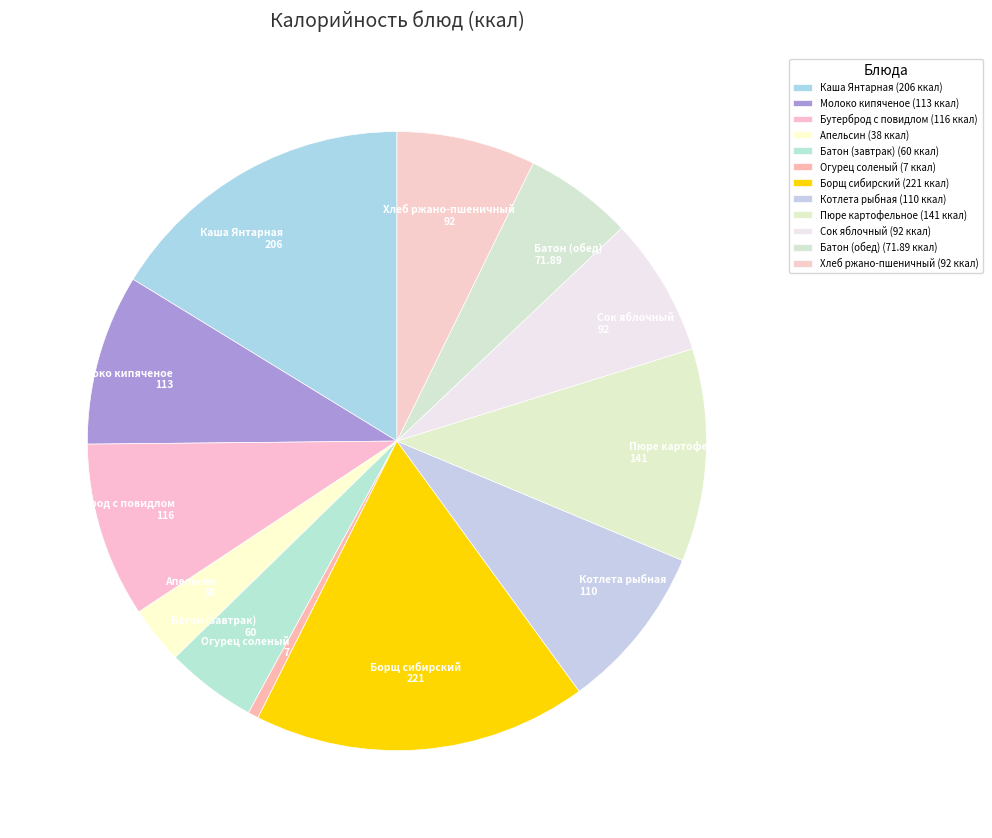

Approximately how many times larger is the value at Апельсин compared to Огурец соленый?

5.4